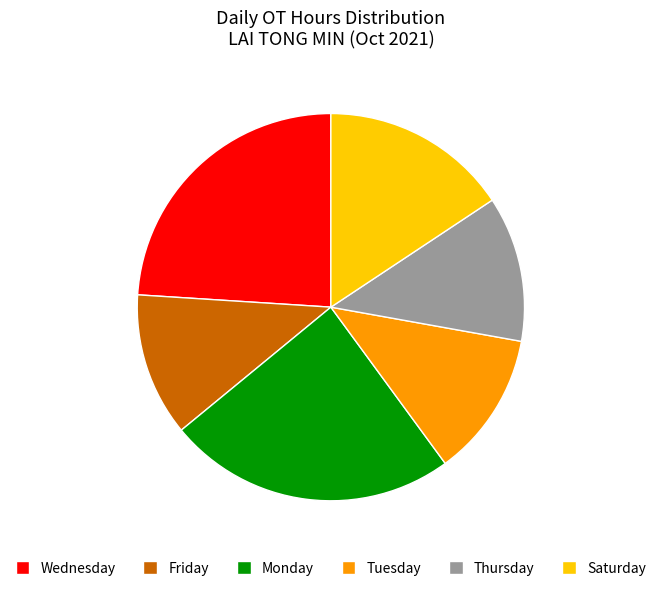

Is there a majority slice in this chart?

No